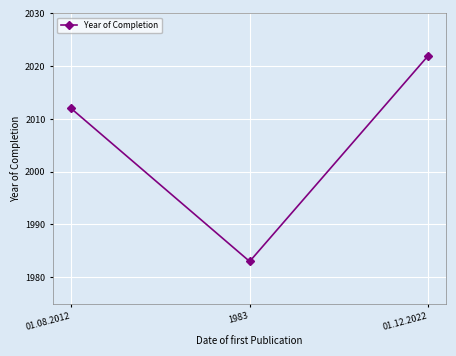

The value at 01.12.2022 is 2022. True or false?

True